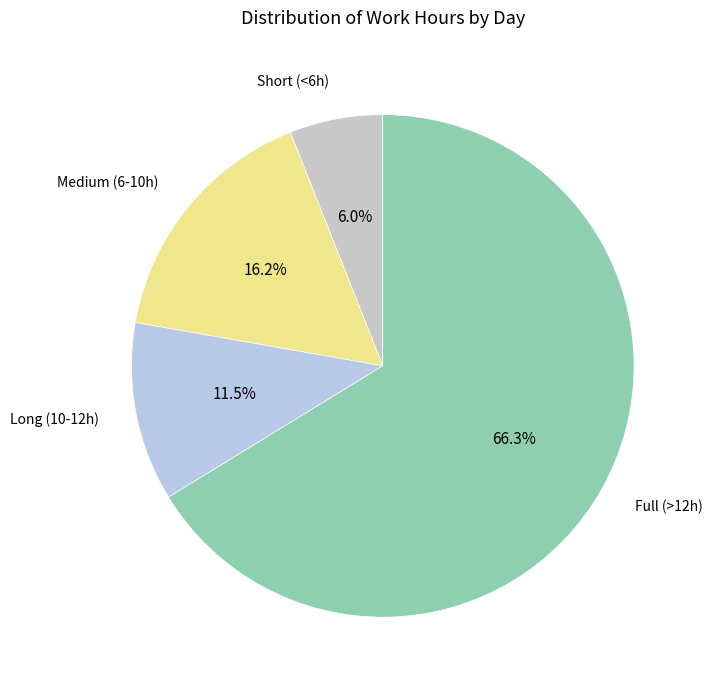

Is there a majority slice in this chart?

Yes